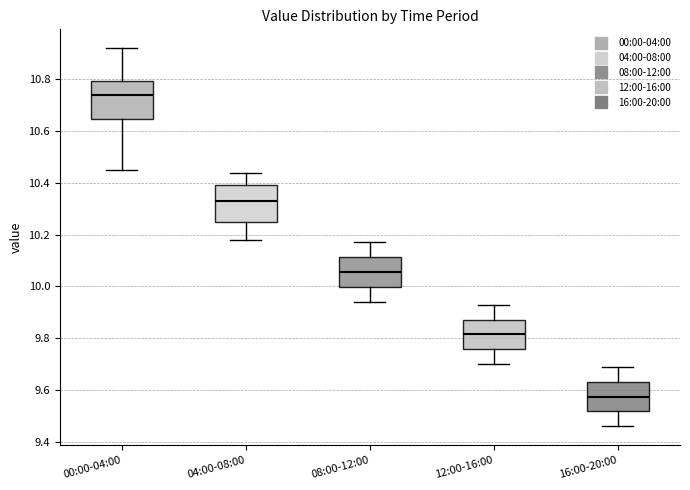

Where does the lower whisker of the box for 16:00-20:00 end on the y-axis? The values are not printed on the chart, so give them approximately, as read against the axis.

9.46